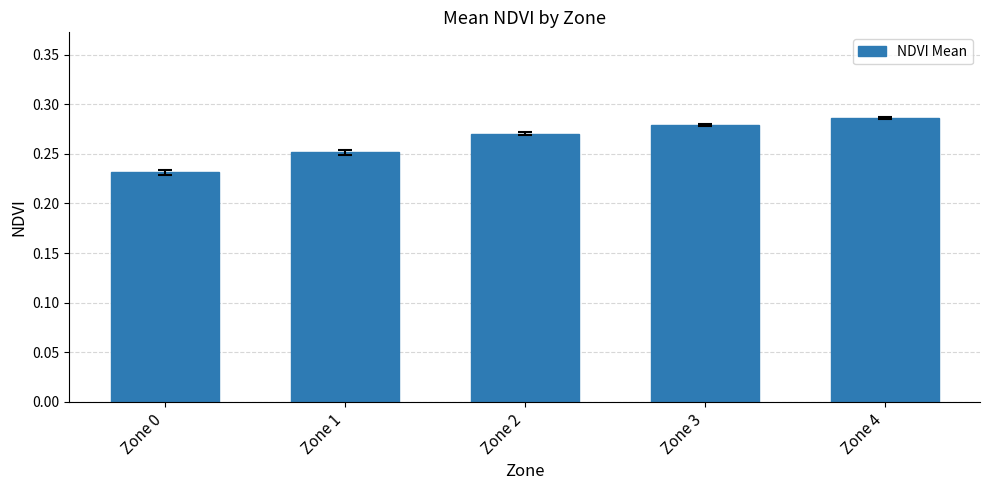

Which category has the lowest value across all series?

Zone 0